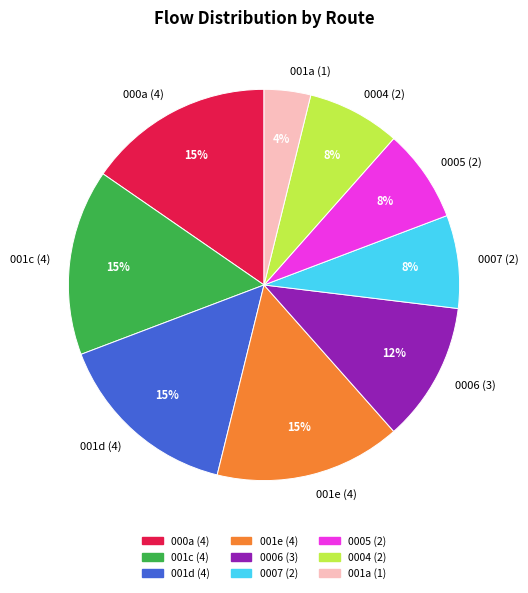

To the nearest percent, what is the combined percentage of 0005 and 001c?

23%